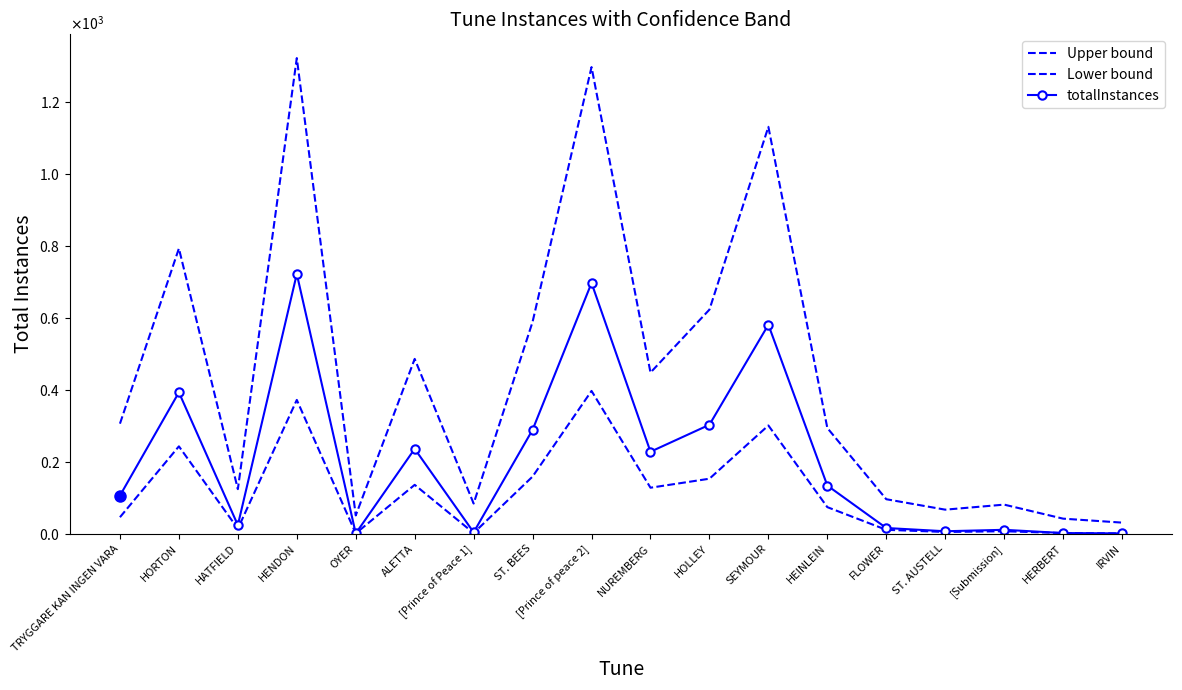

True or false: totalInstances and Upper bound intersect in this chart.

False